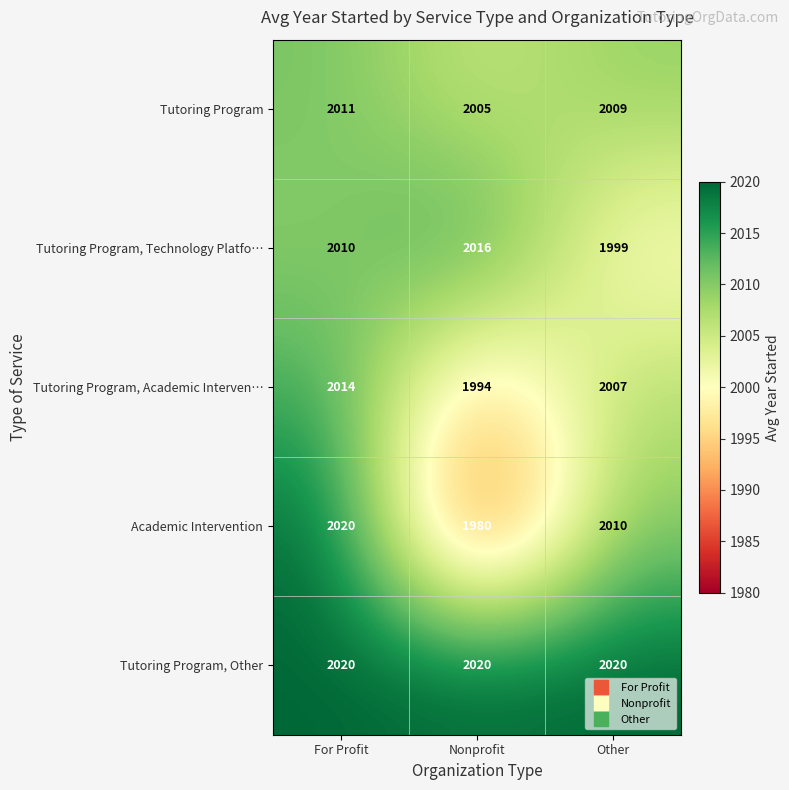

Between For Profit and Nonprofit, which series saw the biggest shift?

Academic Intervention